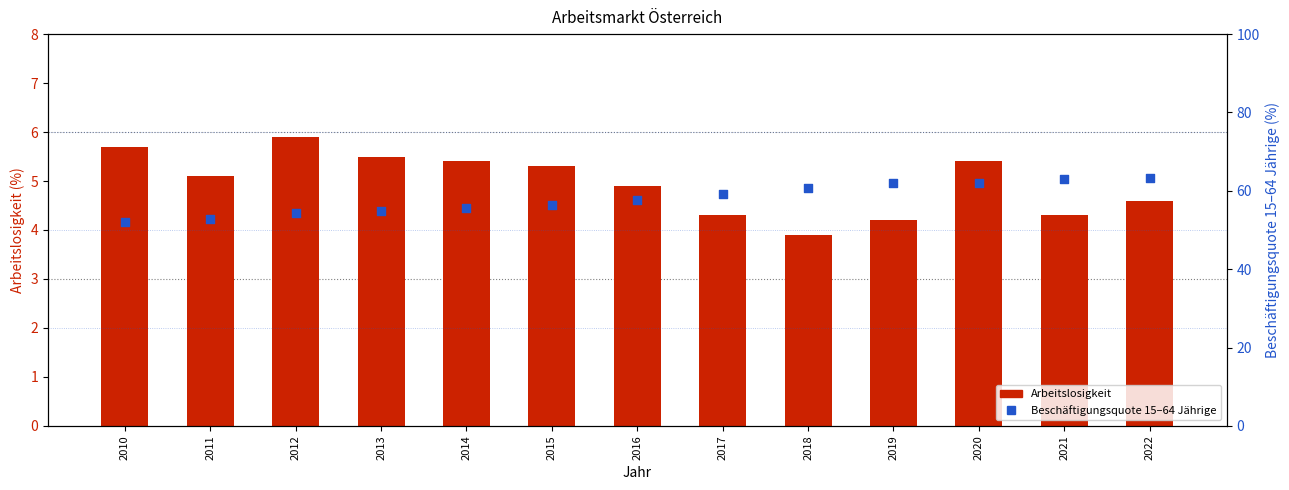

What are all the series names shown in the legend?

Arbeitslosigkeit, Beschäftigungsquote 15–64 Jährige